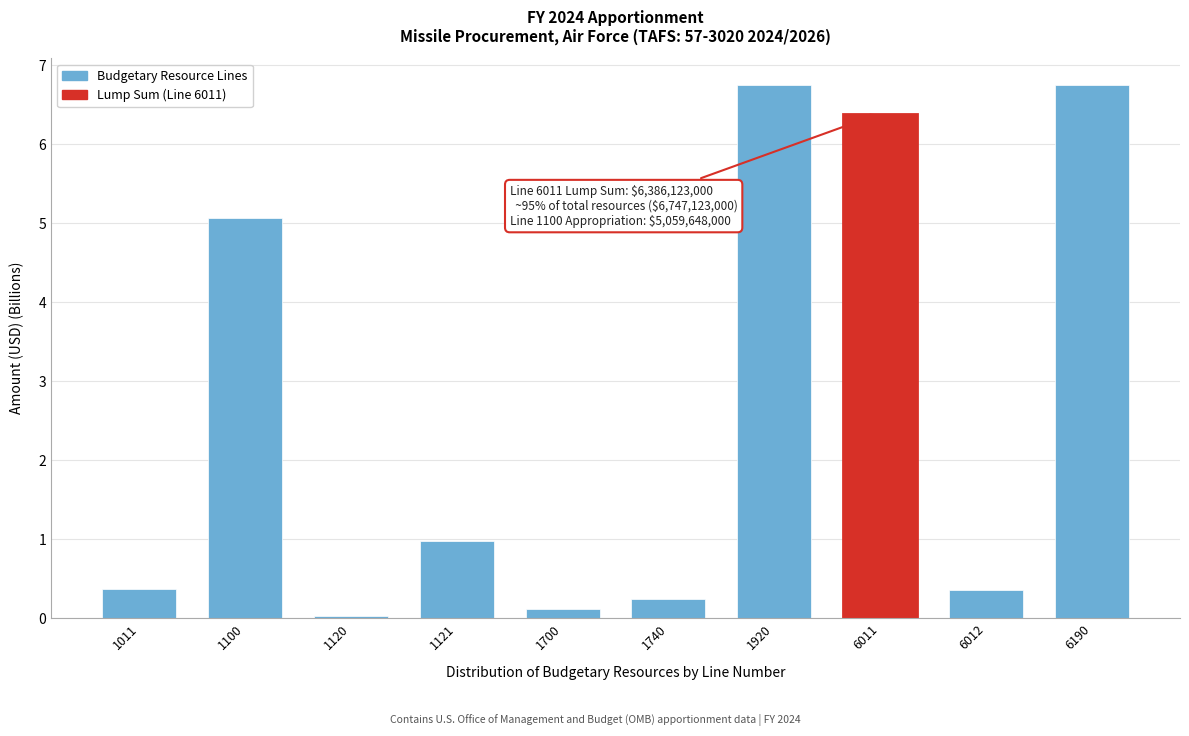

What is the value of the 10th bar from the left?

6.7